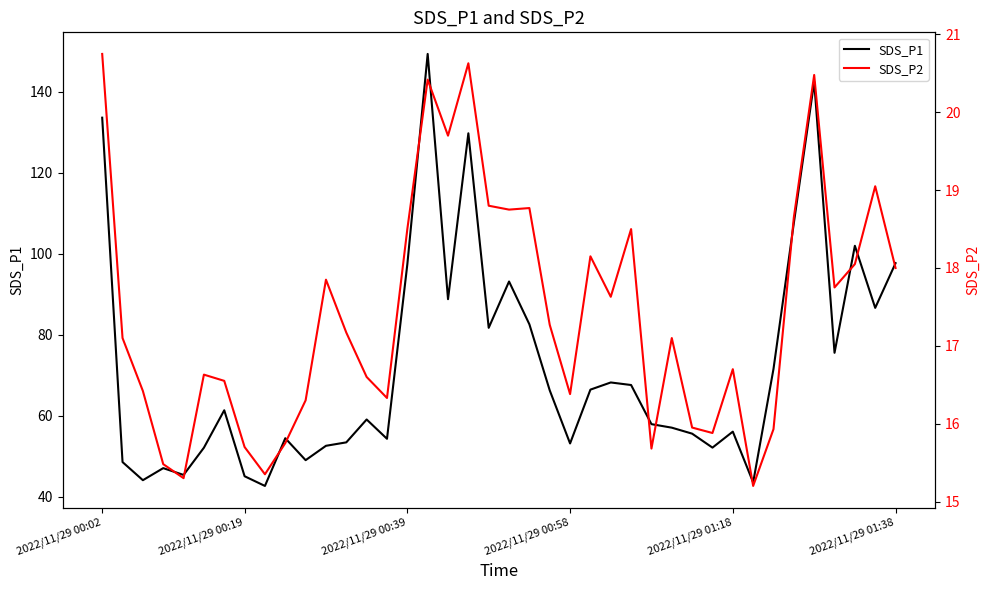

True or false: SDS_P1 has a value of 88.8 at 17.

True